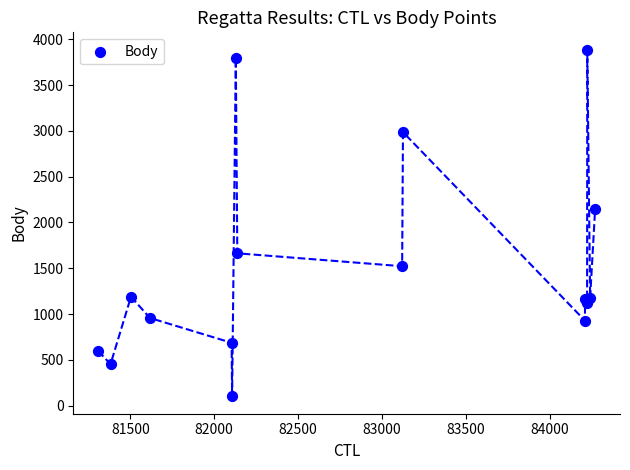

What Y value in the scatter plot is closest to 1993?

2150